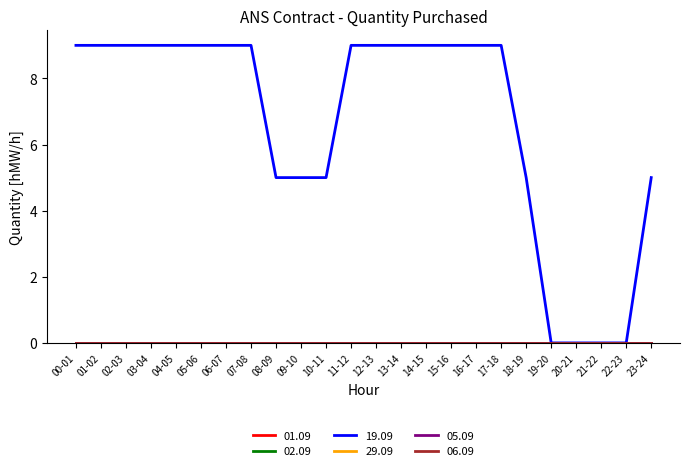

True or false: 29.09 and 19.09 intersect in this chart.

False